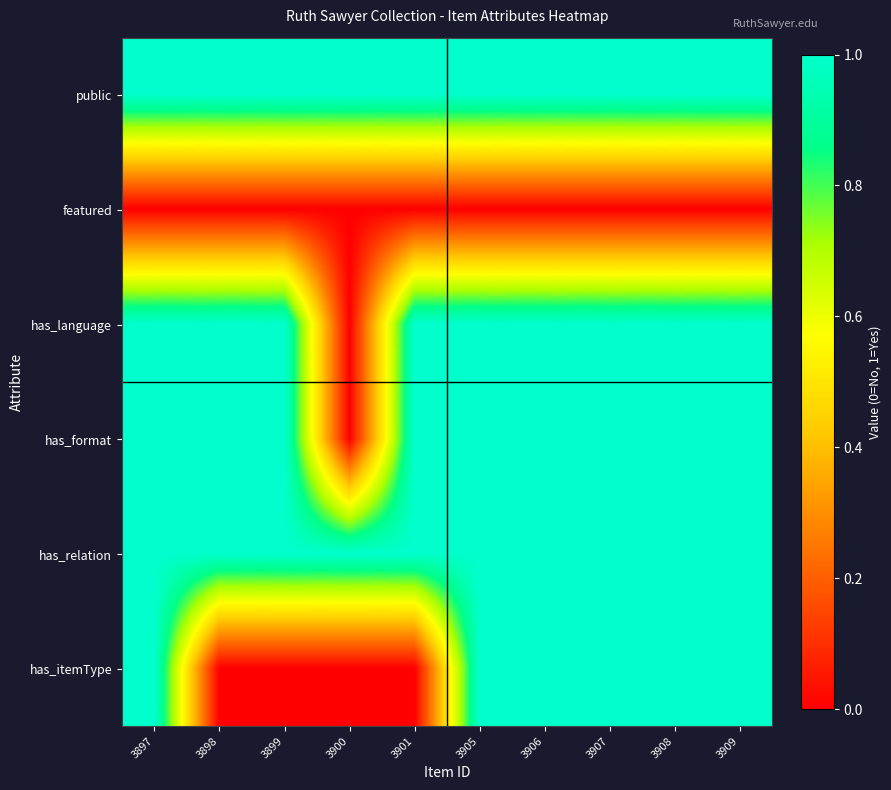

What is the spread (max minus min) of values at 3905?

1